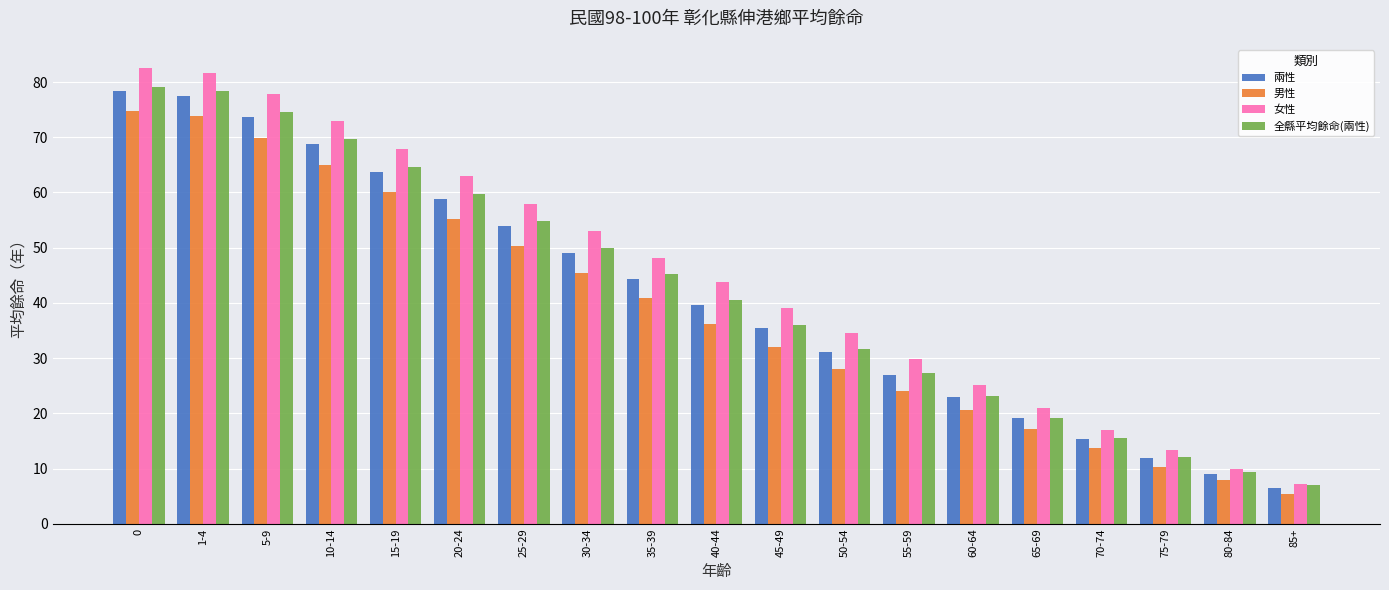

What is the sum of the 兩性 values at 35-39 and 80-84?

53.4